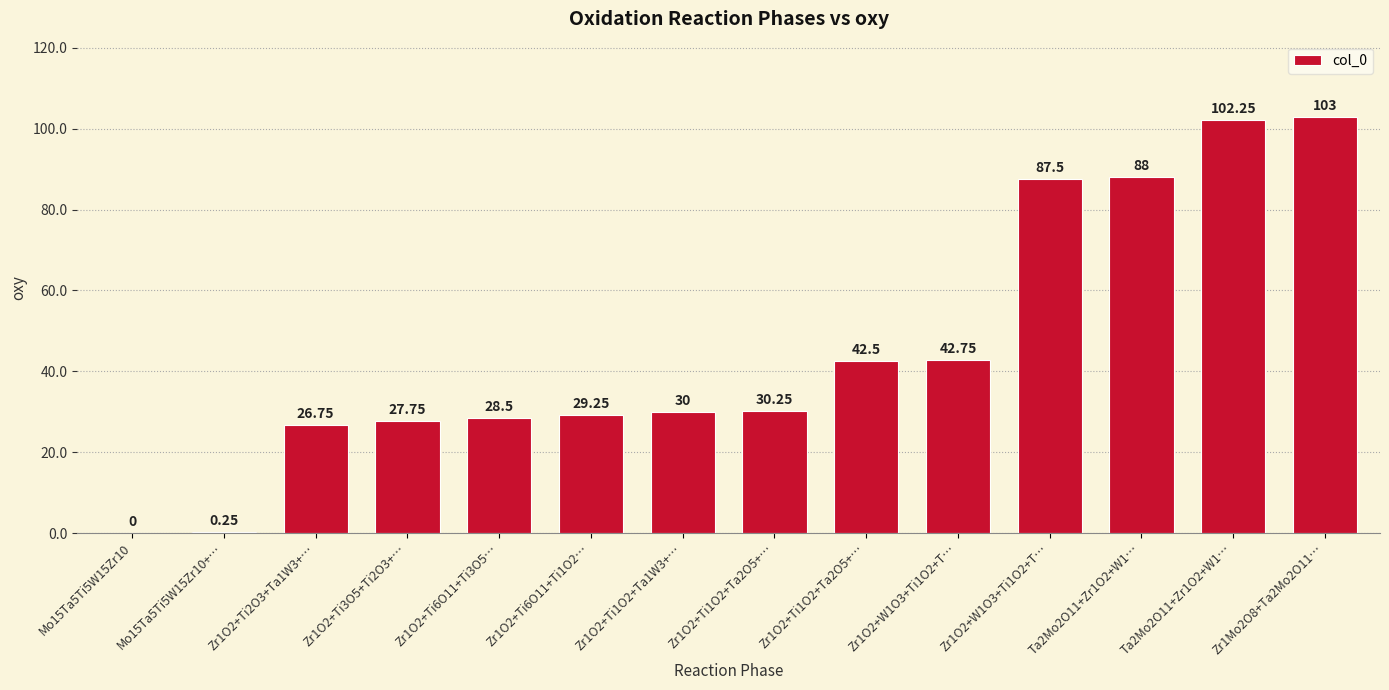

At which category does the chart reach its peak across all series?

Zr1Mo2O8+Ta2Mo2O11…